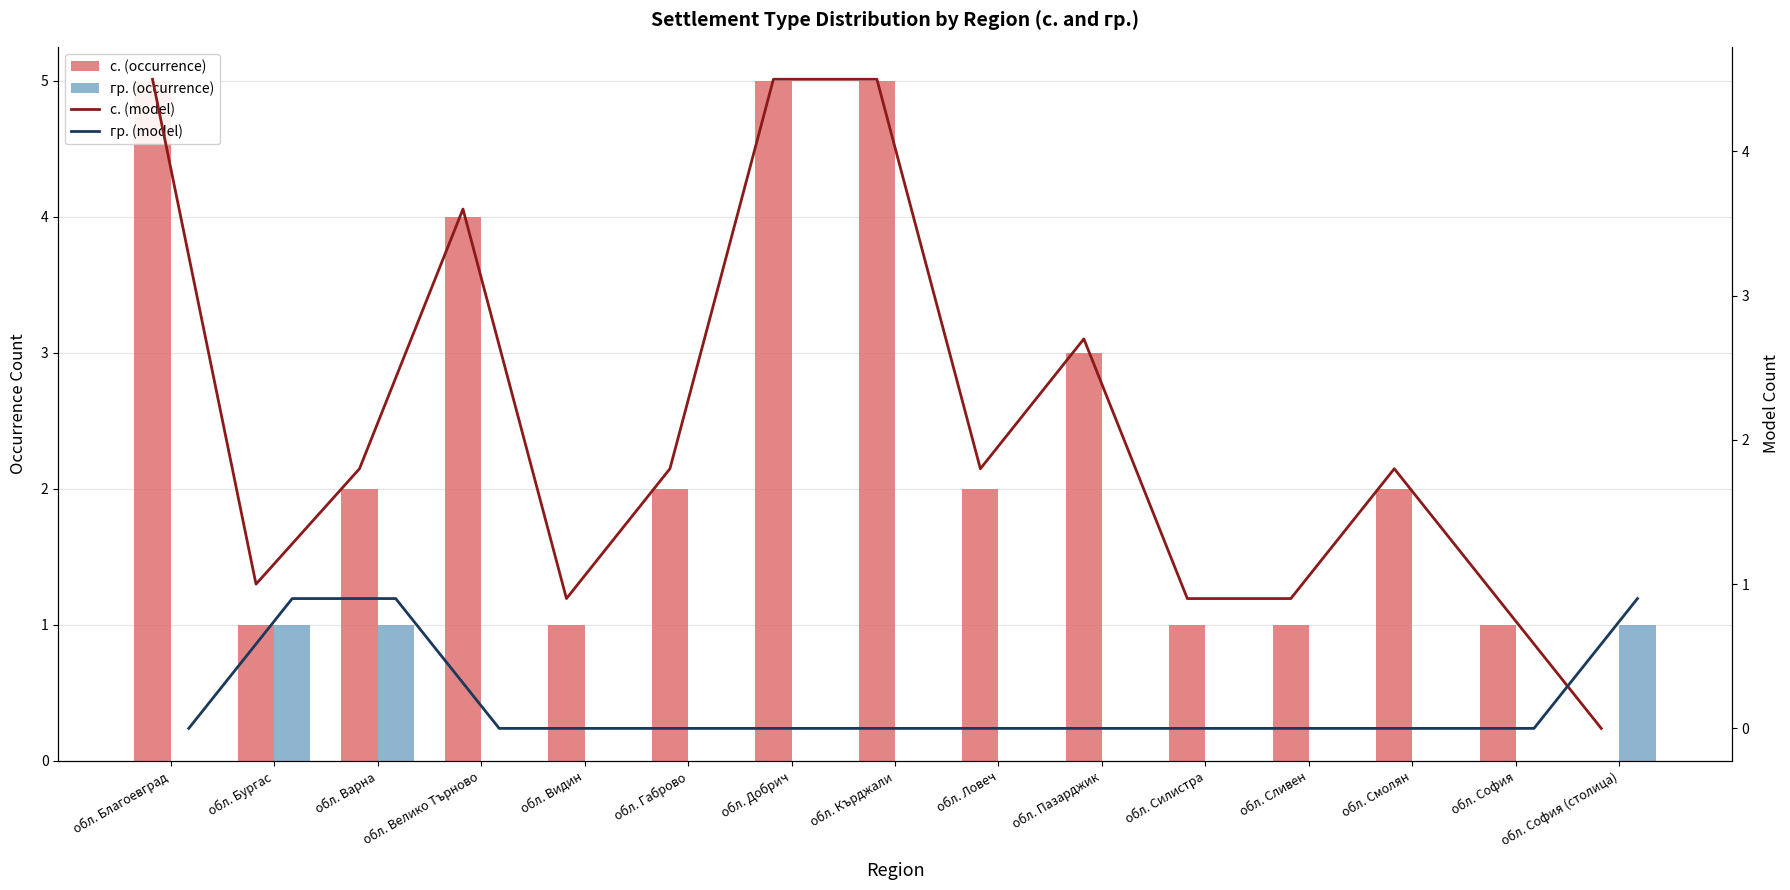

At which label is с. (occurrence) closest to 2?

обл. Варна